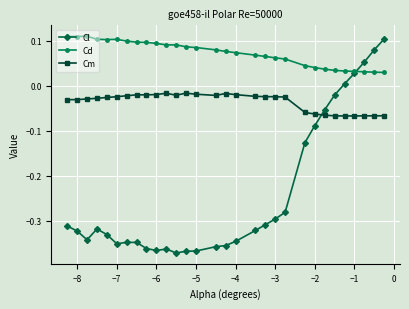

Rank the series by their average value, from lowest to highest.

Cl, Cm, Cd